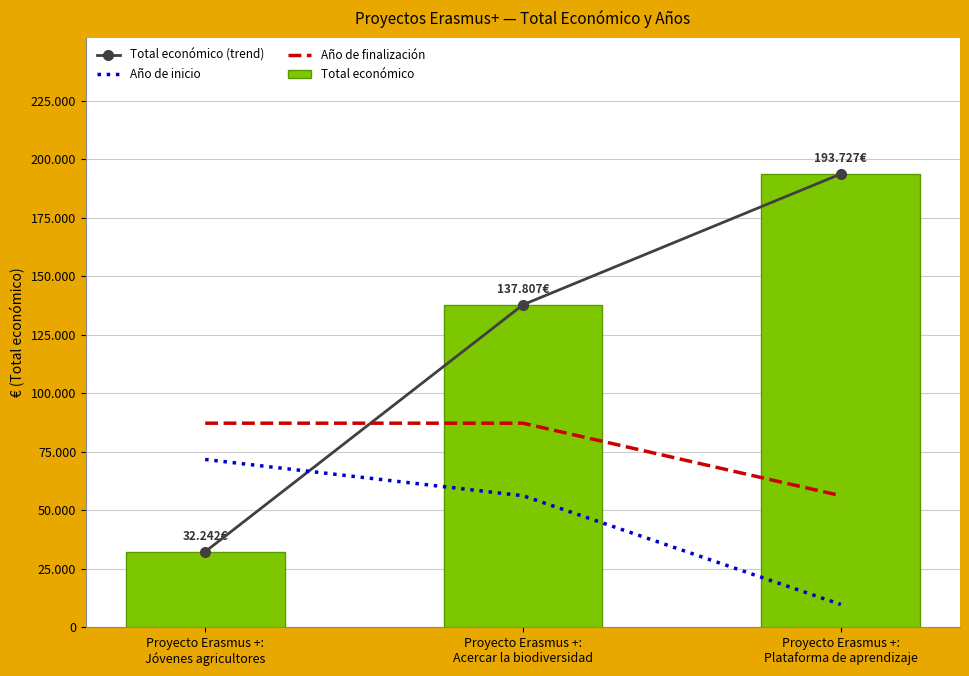

The value of Total económico at Proyecto Erasmus +:
Acercar la biodiversidad is 137807.0. True or false?

True